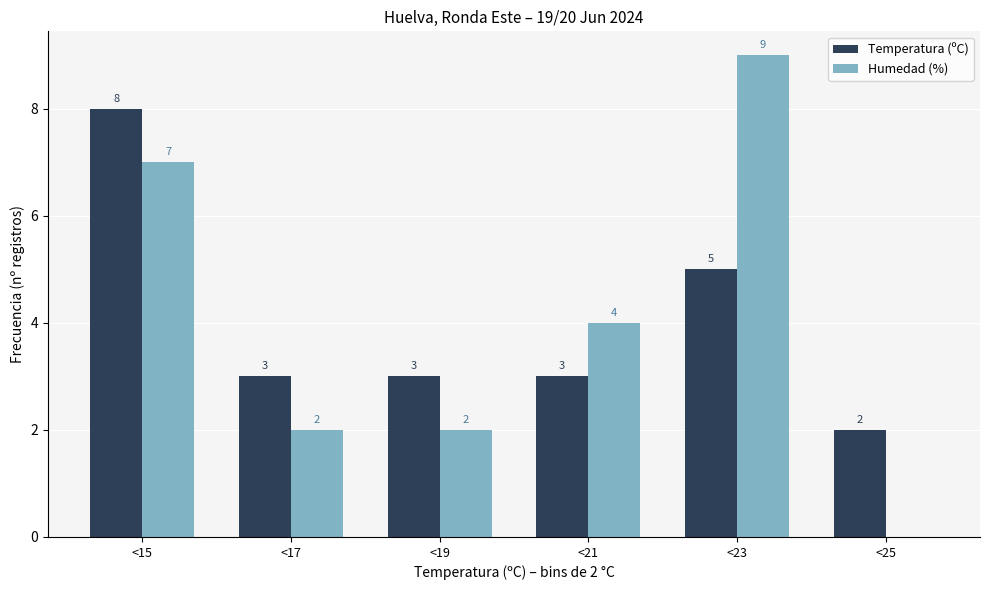

Reading left to right, what are all the values shown in this chart?

Temperatura (ºC): <15=8	<17=3	<19=3	<21=3	<23=5	<25=2
Humedad (%): <15=7	<17=2	<19=2	<21=4	<23=9	<25=0